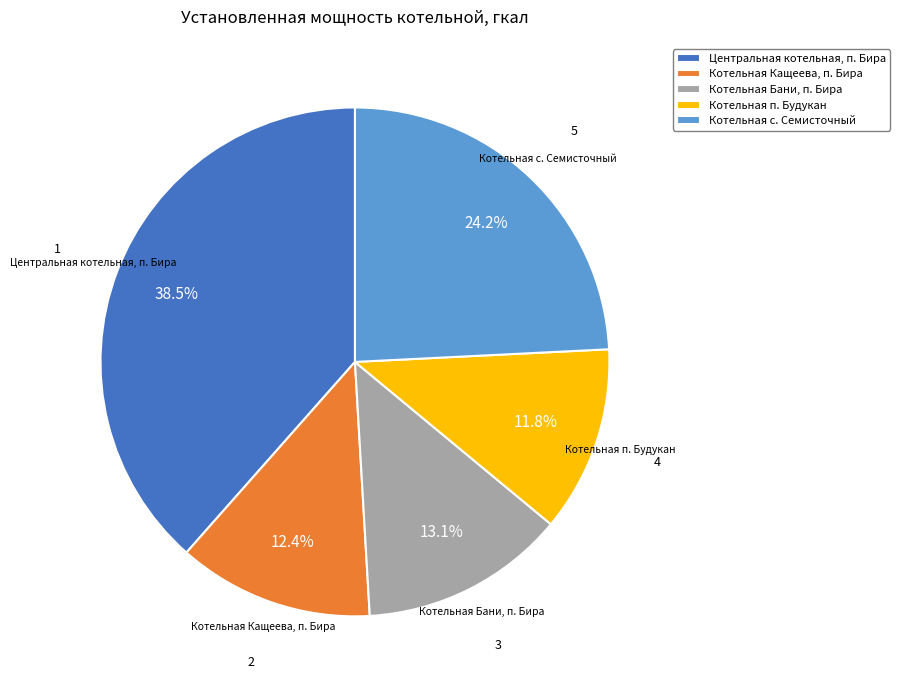

Which category has the biggest portion of the pie?

Центральная котельная, п. Бира